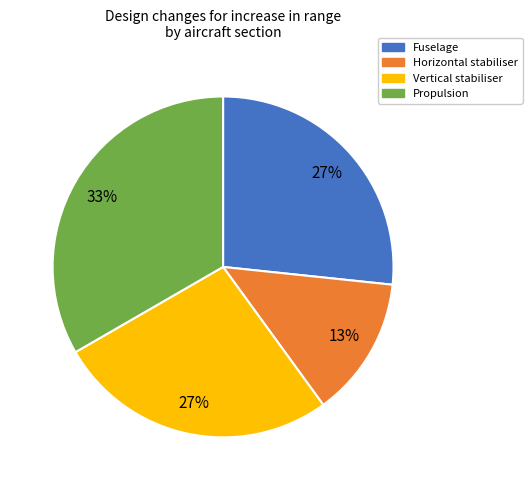

To the nearest percent, what portion does Vertical stabiliser represent?

27%